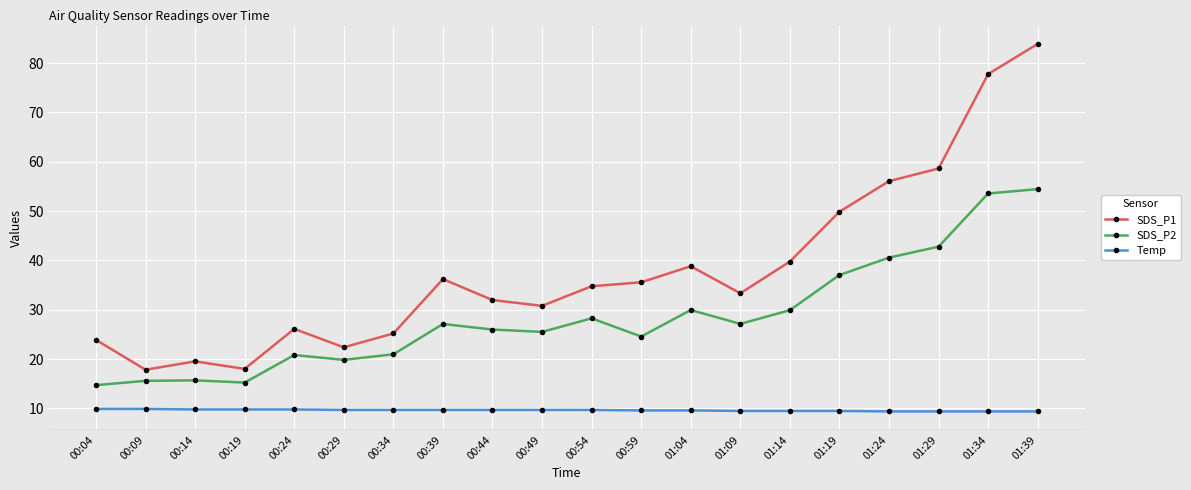

At 01:24, list the series in order from smallest to largest.

Temp, SDS_P2, SDS_P1